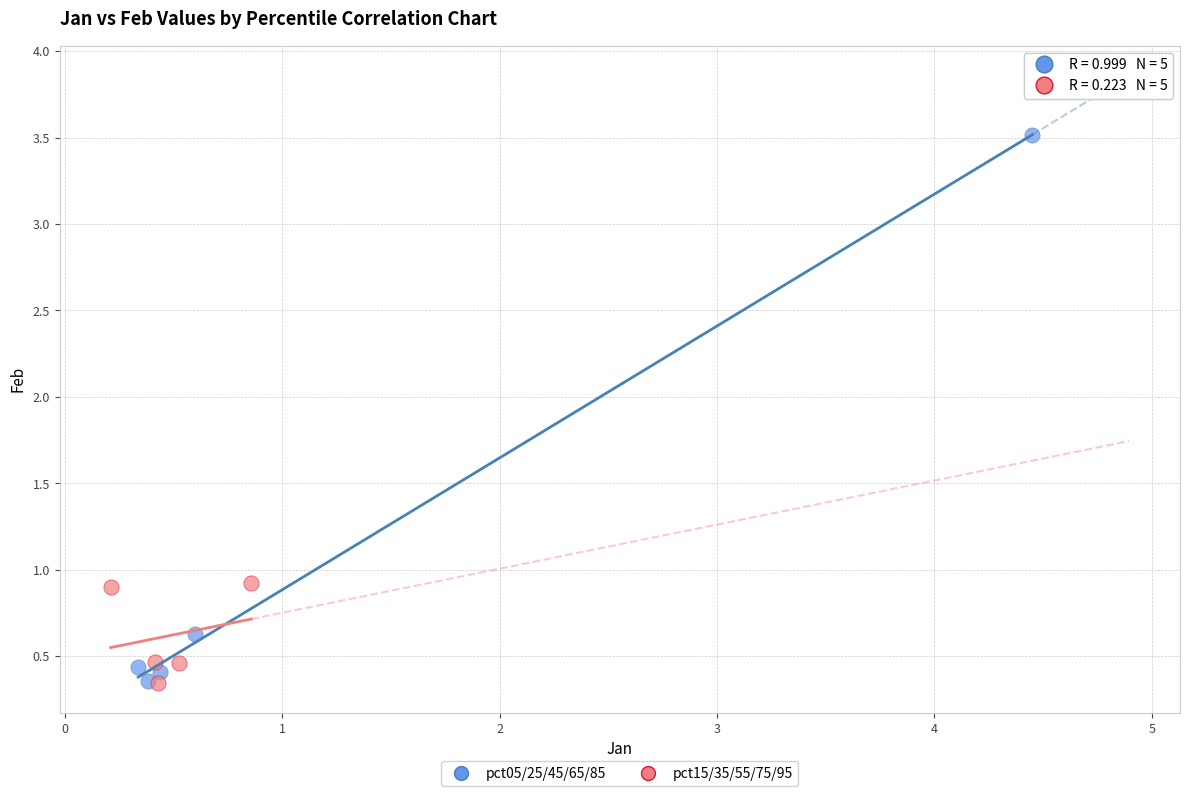

Which series has the widest spread of Y values?

pct05/25/45/65/85